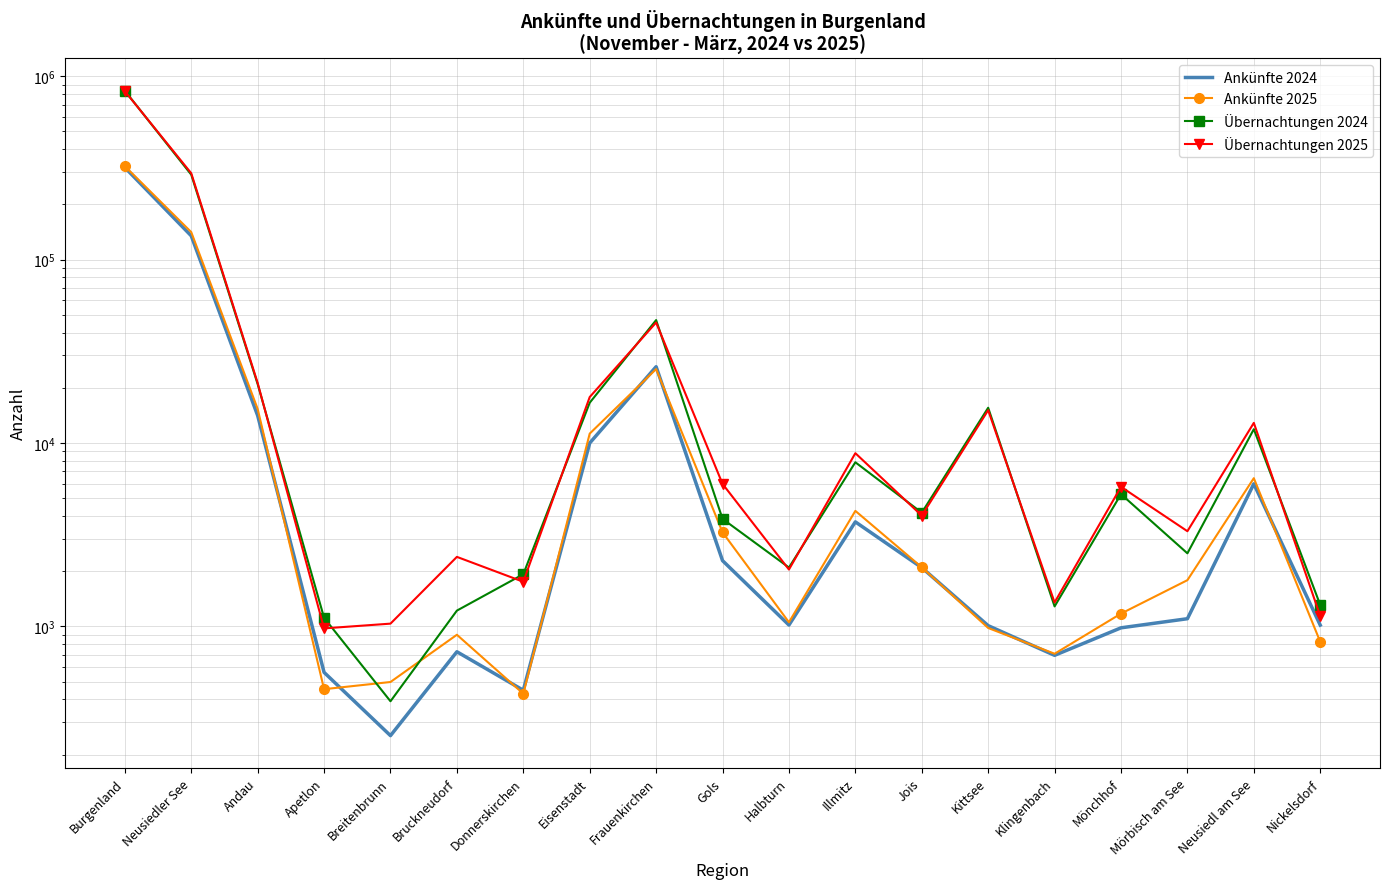

What position from the right is Kittsee?

6